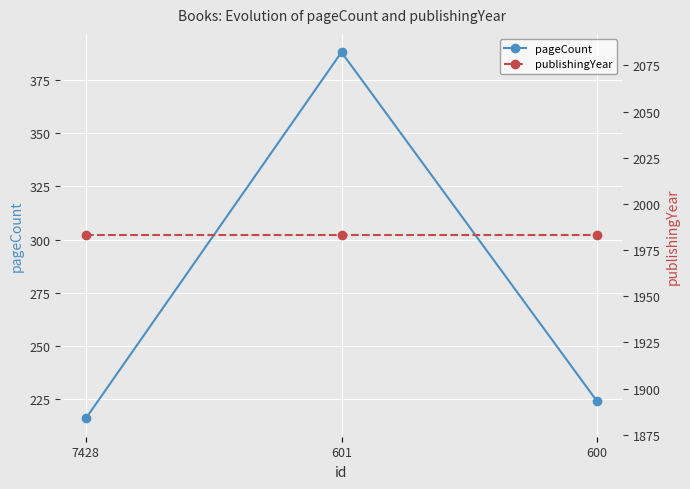

At 600, list the series in order from smallest to largest.

pageCount, publishingYear